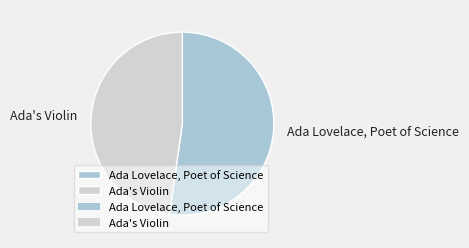

Which category has the biggest portion of the pie?

Ada Lovelace, Poet of Science